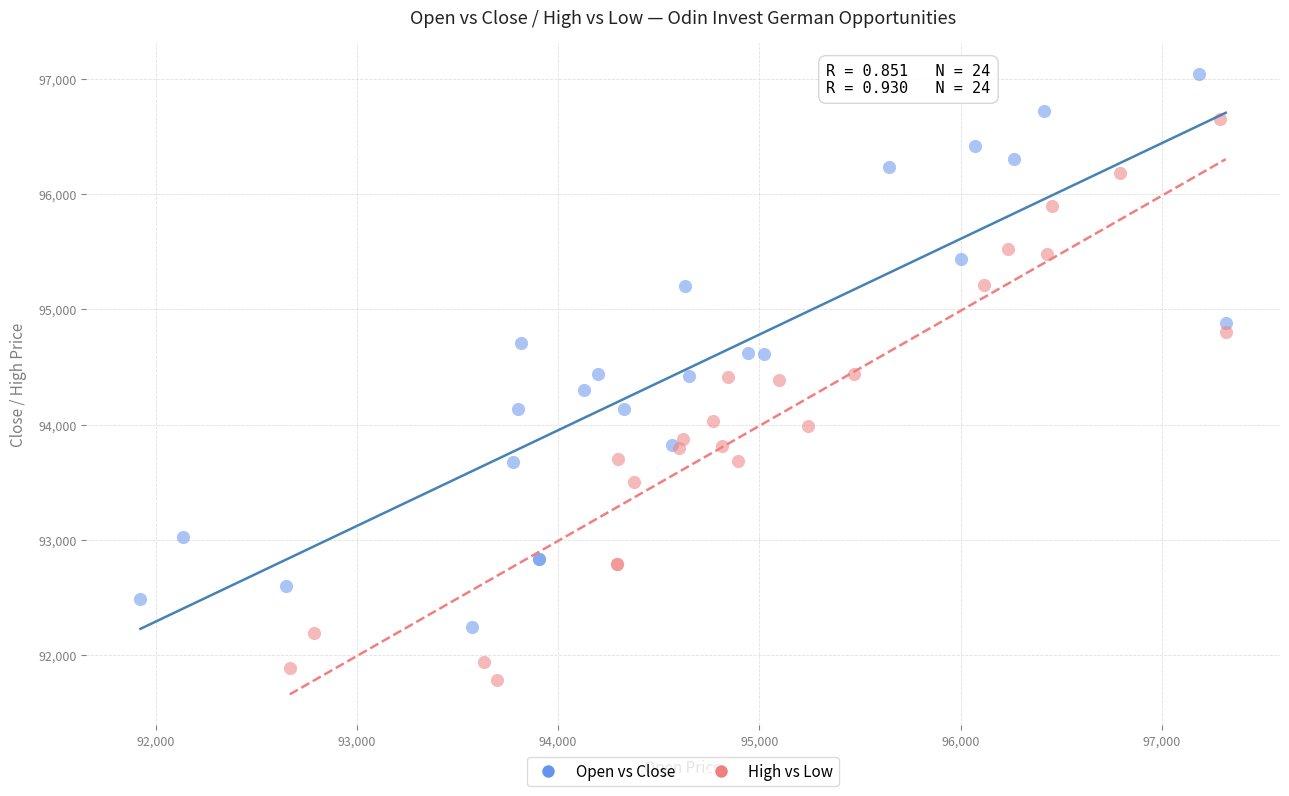

Which series contains the highest Y value?

Open vs Close